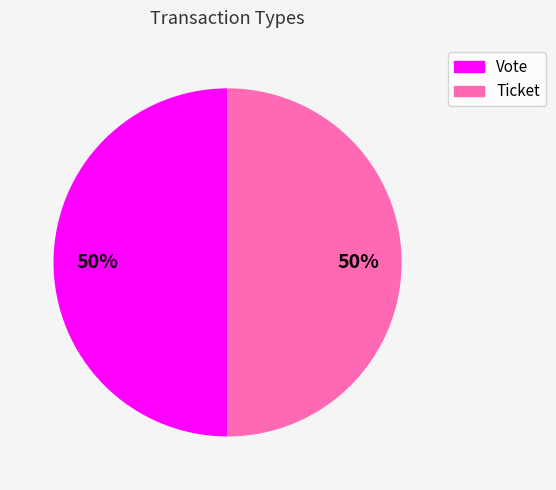

True or false: Vote accounts for 99% of the total.

False